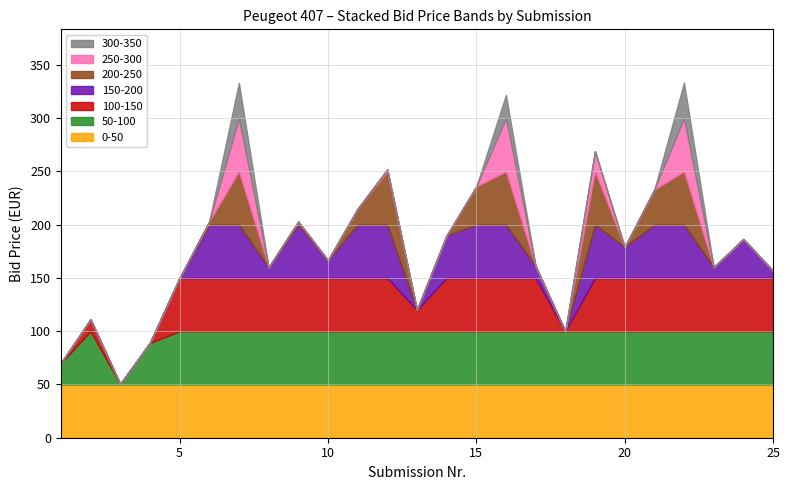

What is the sum of all Submission Nr values?

325.0